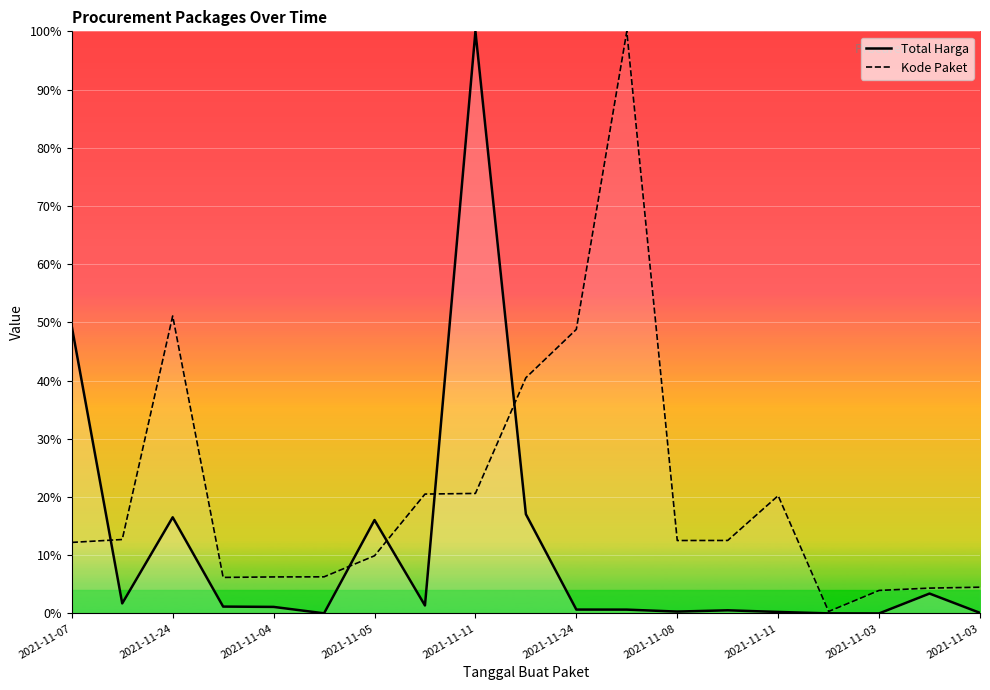

Rank the series by their maximum value, from lowest to highest.

Total Harga, Kode Paket